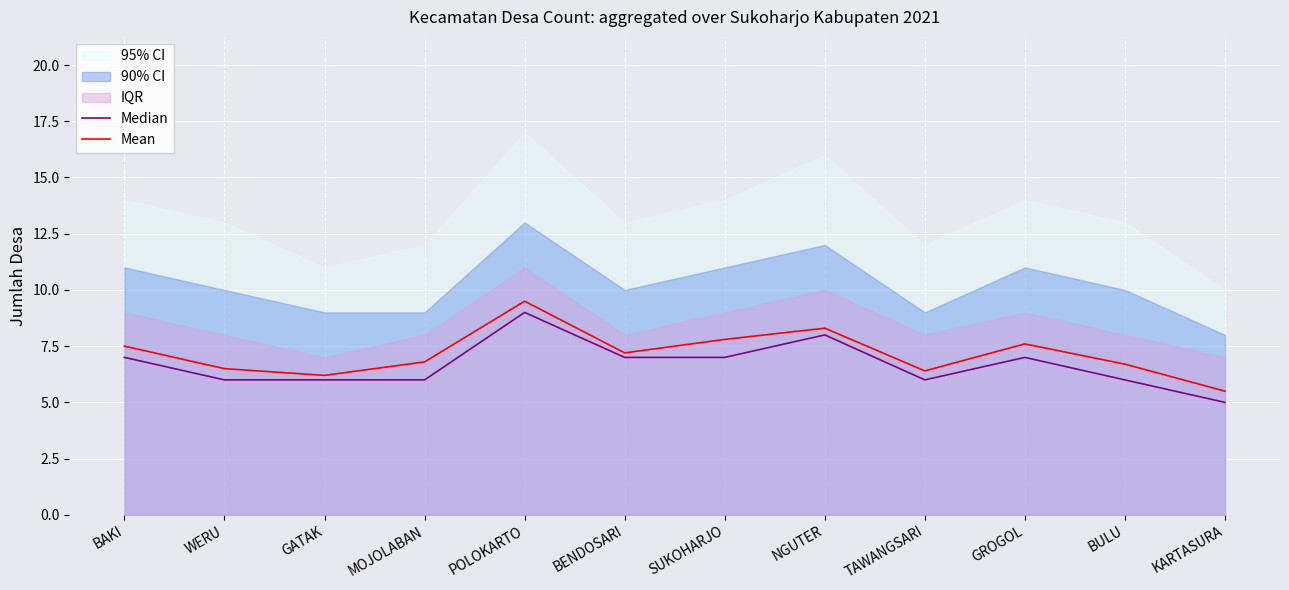

The value of Mean at BAKI is 11.3. True or false?

False